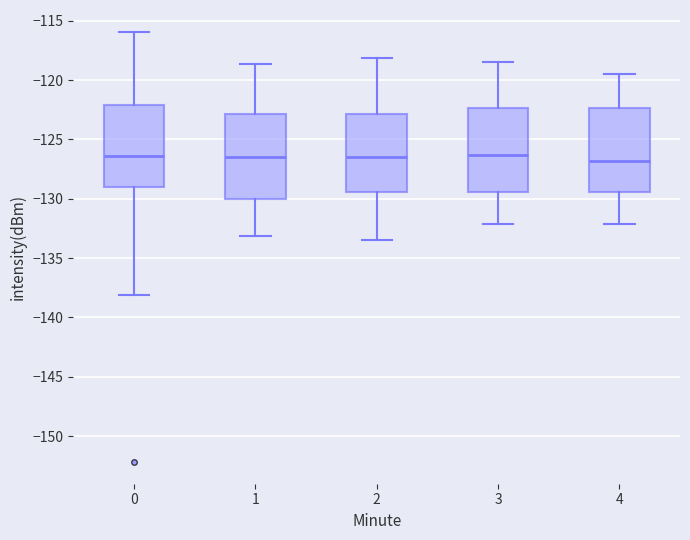

Reading left to right, read every box against the y-axis: the position of its median line, the range the box covers, and the ends of its whiskers. The values are not printed on the chart, so give them approximately, as read against the axis.

0: median -126.5, box -129.0 to -122.0, whiskers -138.0 to -116.0
1: median -126.5, box -130.0 to -123.0, whiskers -133.0 to -118.5
2: median -126.5, box -129.5 to -123.0, whiskers -133.5 to -118.0
3: median -126.5, box -129.5 to -122.5, whiskers -132.0 to -118.5
4: median -127.0, box -129.5 to -122.5, whiskers -132.0 to -119.5